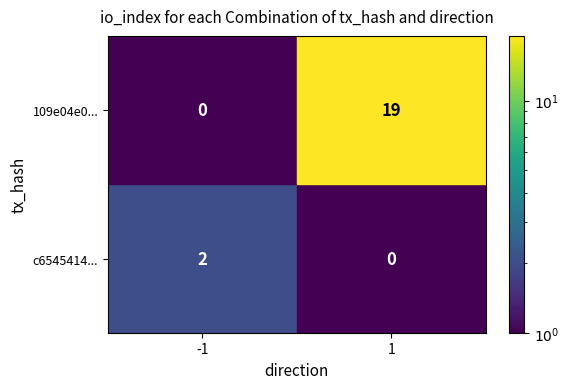

At -1, list the series in order from smallest to largest.

109e04e0..., c6545414...